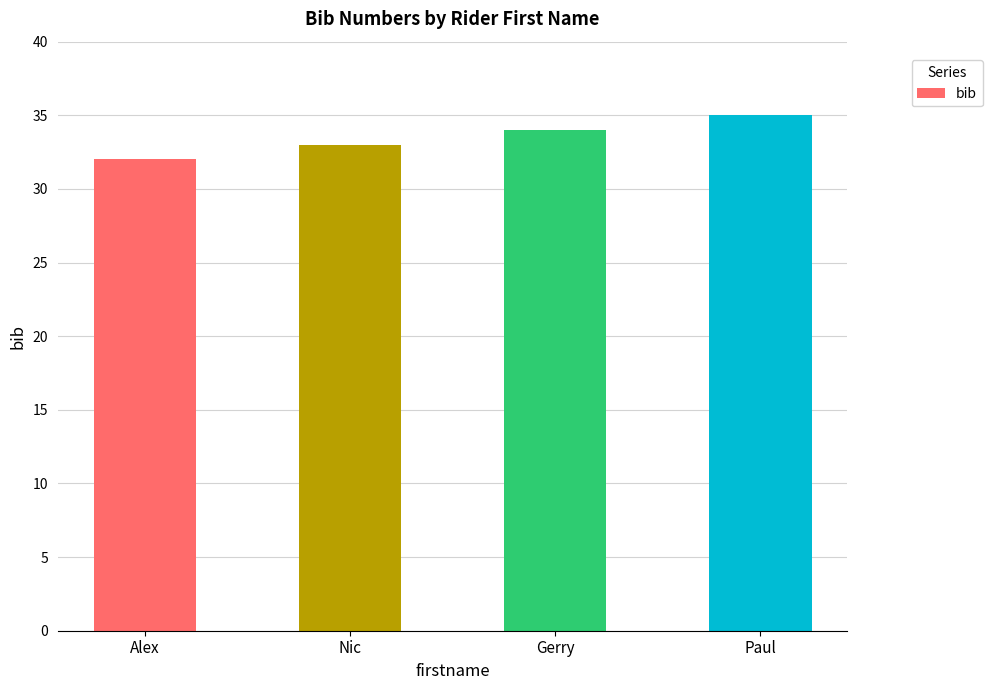

List the labels in order of value, smallest first.

Alex, Nic, Gerry, Paul